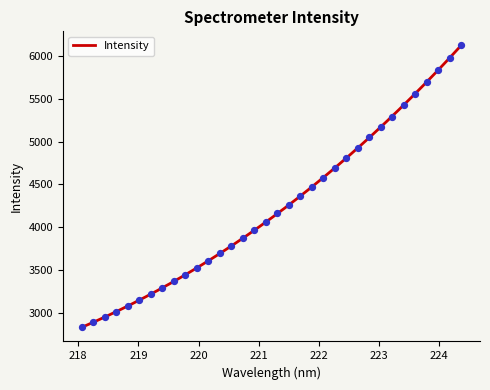

Which has a higher value, 222.4538 or 219.2067?

222.4538